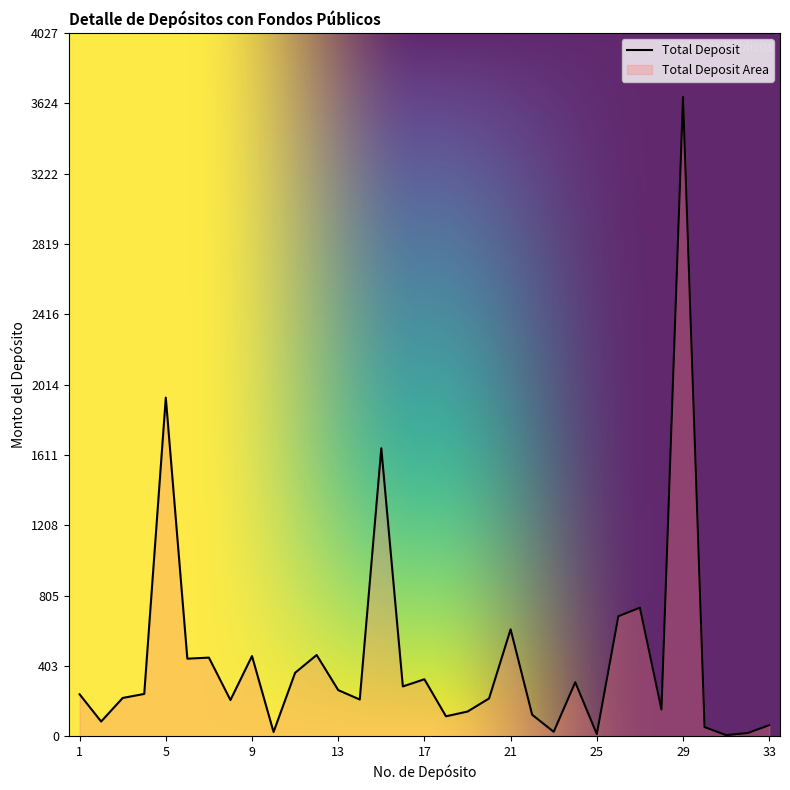

What is the difference between the values at 27 and 28?

583